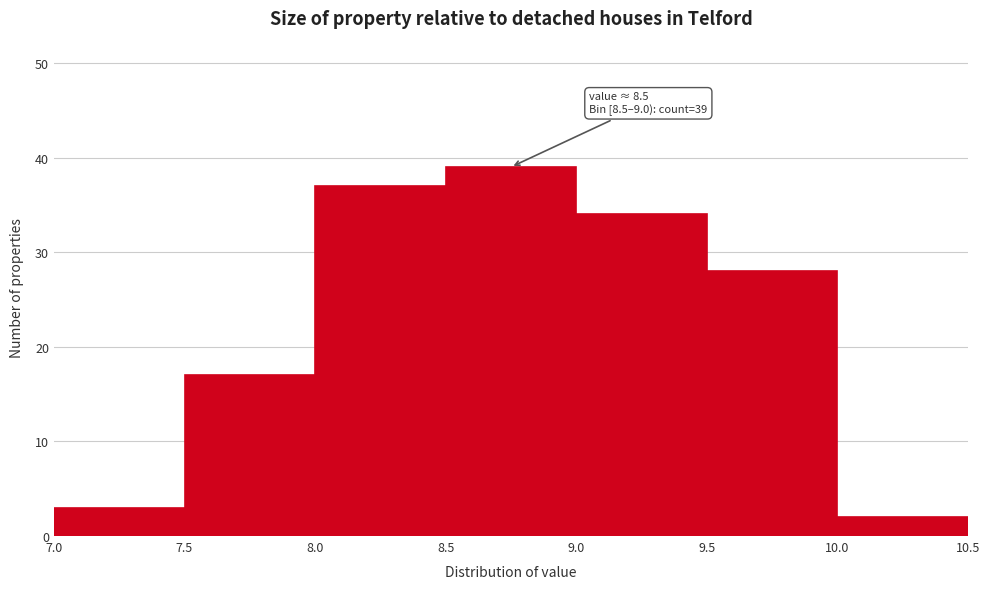

Which range on the x-axis has the tallest bar?

8.5 to 9.0